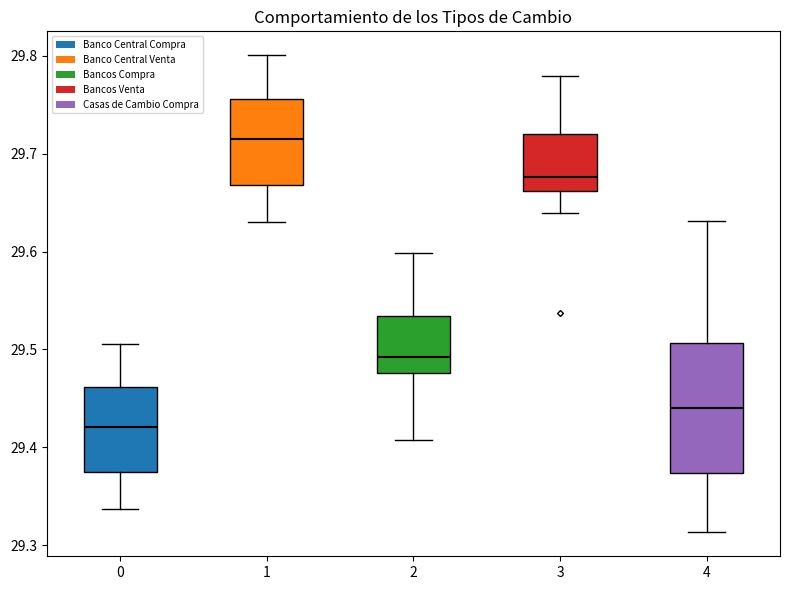

Reading left to right, transcribe this box plot: for each box, give where its median line is, the range the box spans, and where its two whiskers end, as read against the y-axis. The values are not printed on the chart, so give them approximately, as read against the axis.

0: median 29.42, box 29.37 to 29.46, whiskers 29.34 to 29.51
1: median 29.72, box 29.67 to 29.76, whiskers 29.63 to 29.80
2: median 29.49, box 29.48 to 29.53, whiskers 29.41 to 29.60
3: median 29.68, box 29.66 to 29.72, whiskers 29.64 to 29.78
4: median 29.44, box 29.37 to 29.51, whiskers 29.31 to 29.63